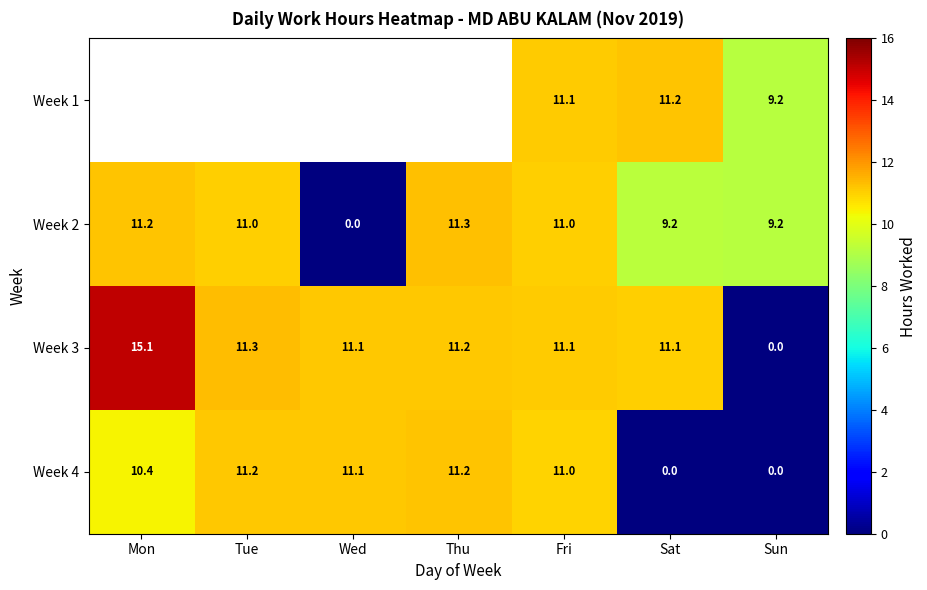

What is the approximate value of Week 4 at Wed?

11.1